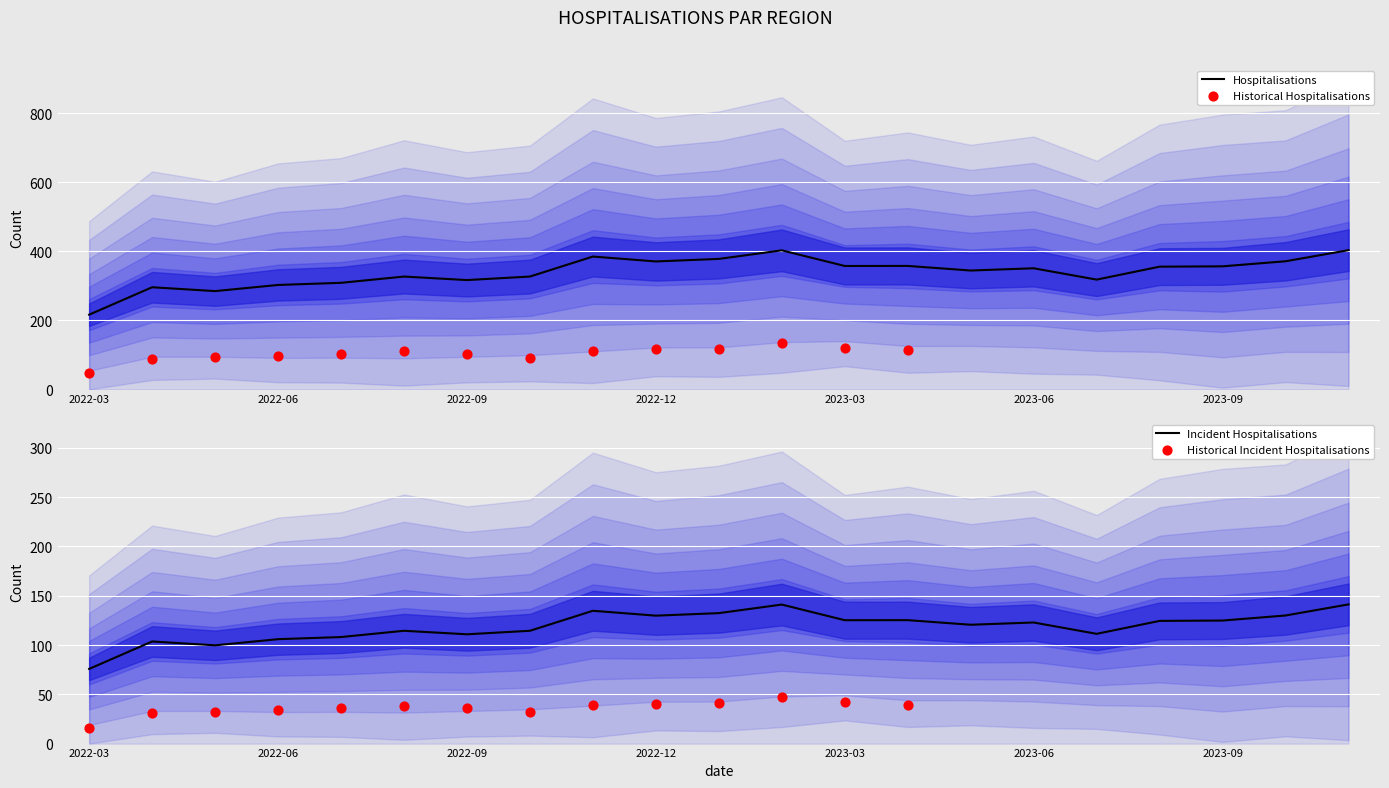

At which label does Hospitalisations reach its minimum?

2022-03